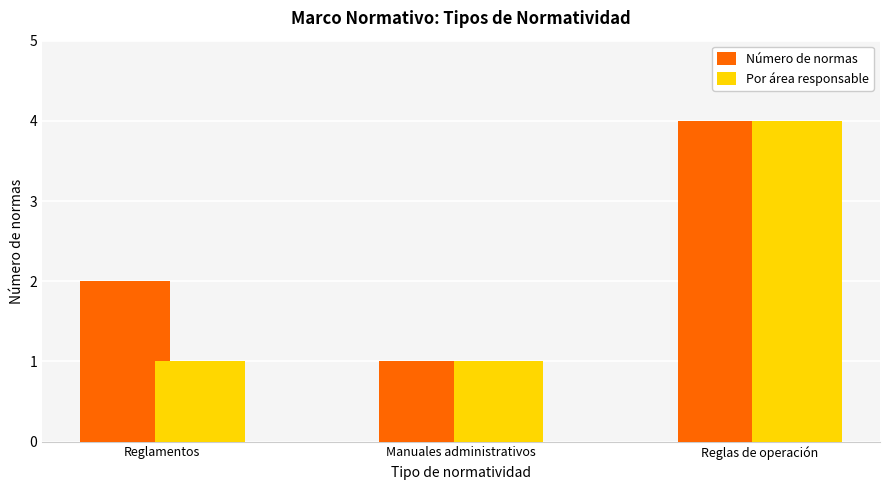

At which category is the sum across all series the highest?

Reglas de operación